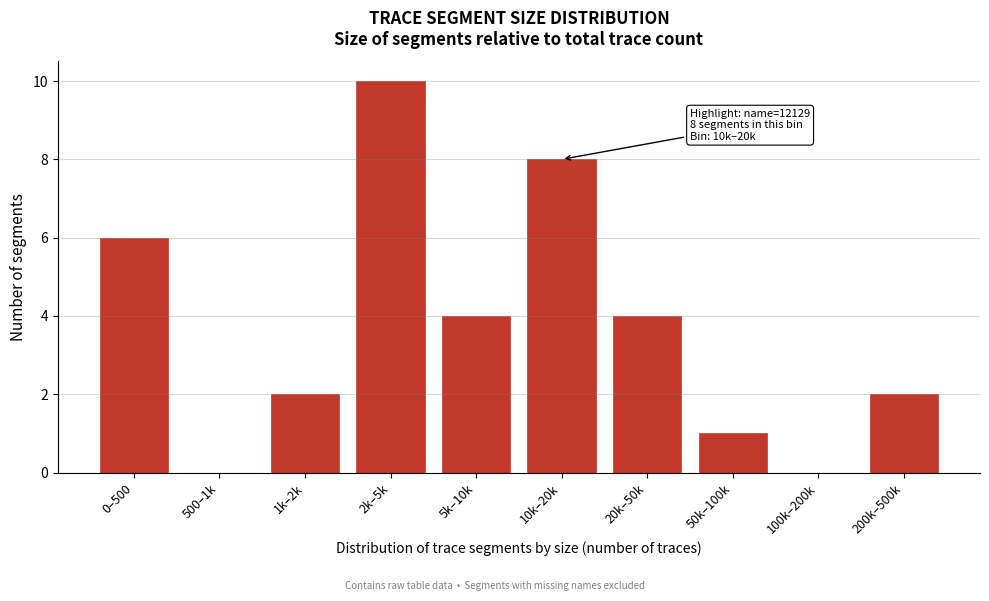

Reading left to right, transcribe all the data shown in this chart.

0–500=6	500–1k=0	1k–2k=2	2k–5k=10	5k–10k=4	10k–20k=8	20k–50k=4	50k–100k=1	100k–200k=0	200k–500k=2